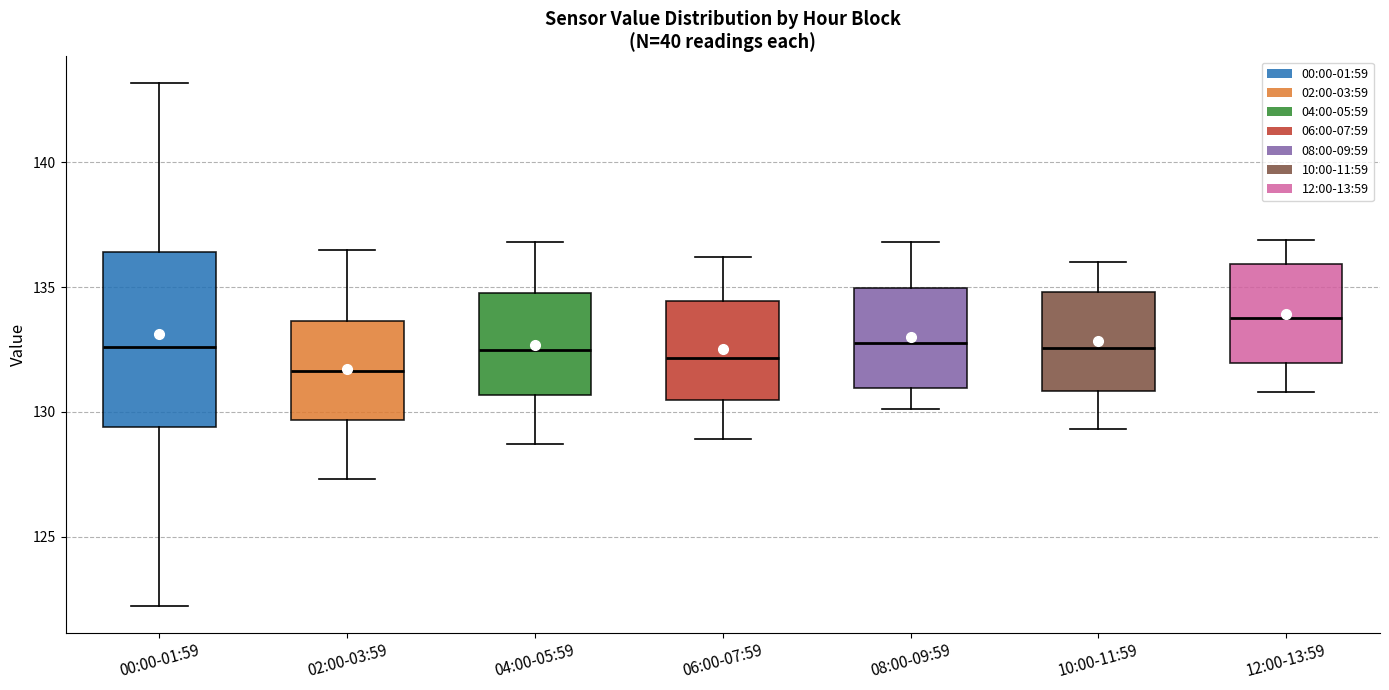

Which box's median line is the highest?

12:00-13:59